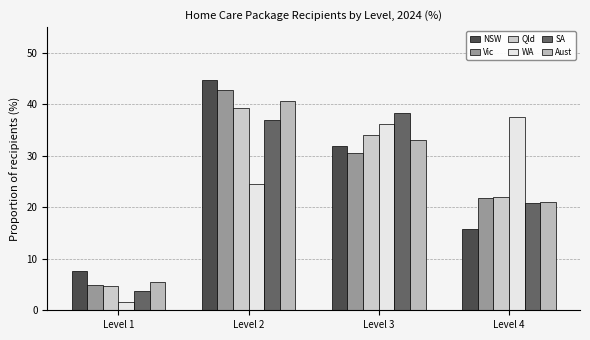

List the series in order of their peak value, highest first.

NSW, Vic, Aust, Qld, SA, WA